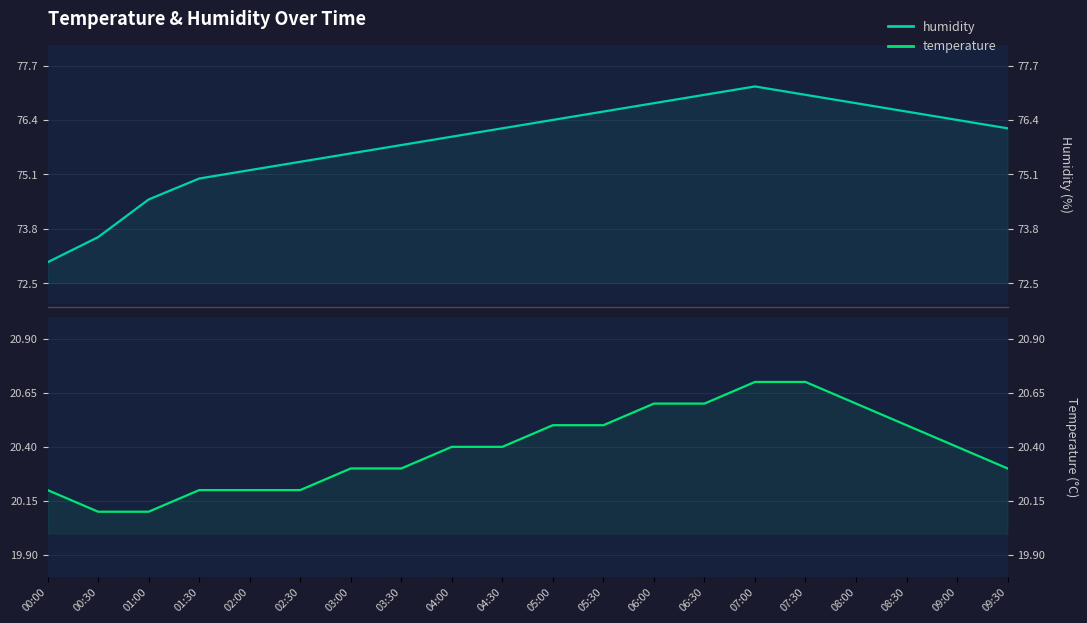

Reading right to left, list all the values displayed in this chart.

humidity: 09:30=76.2	09:00=76.4	08:30=76.6	08:00=76.8	07:30=77.0	07:00=77.2	06:30=77.0	06:00=76.8	05:30=76.6	05:00=76.4	04:30=76.2	04:00=76.0	03:30=75.8	03:00=75.6	02:30=75.4	02:00=75.2	01:30=75.0	01:00=74.5	00:30=73.6	00:00=73.0
temperature: 09:30=20.3	09:00=20.4	08:30=20.5	08:00=20.6	07:30=20.7	07:00=20.7	06:30=20.6	06:00=20.6	05:30=20.5	05:00=20.5	04:30=20.4	04:00=20.4	03:30=20.3	03:00=20.3	02:30=20.2	02:00=20.2	01:30=20.2	01:00=20.1	00:30=20.1	00:00=20.2